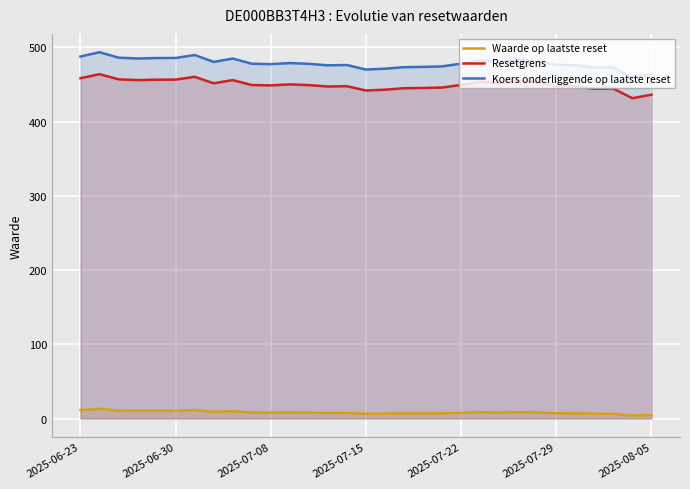

Rank the series by their maximum value, from highest to lowest.

Koers onderliggende op laatste reset, Resetgrens, Waarde op laatste reset